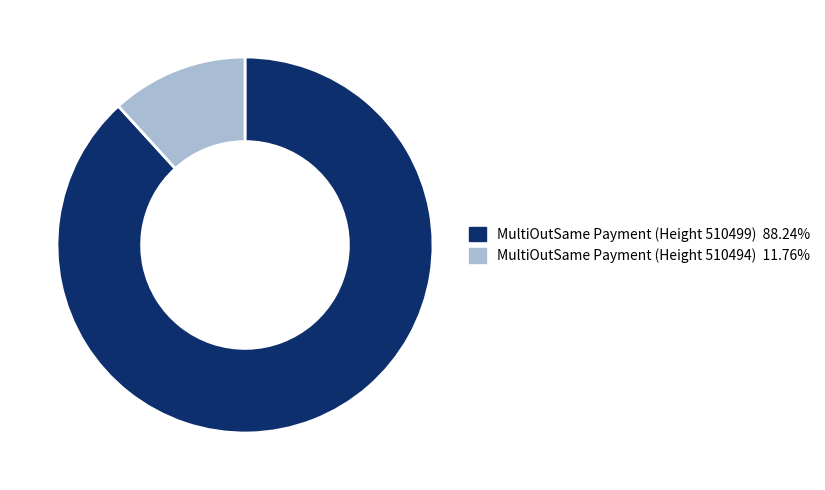

Which category has the biggest portion of the pie?

MultiOutSame Payment (Height 510499)